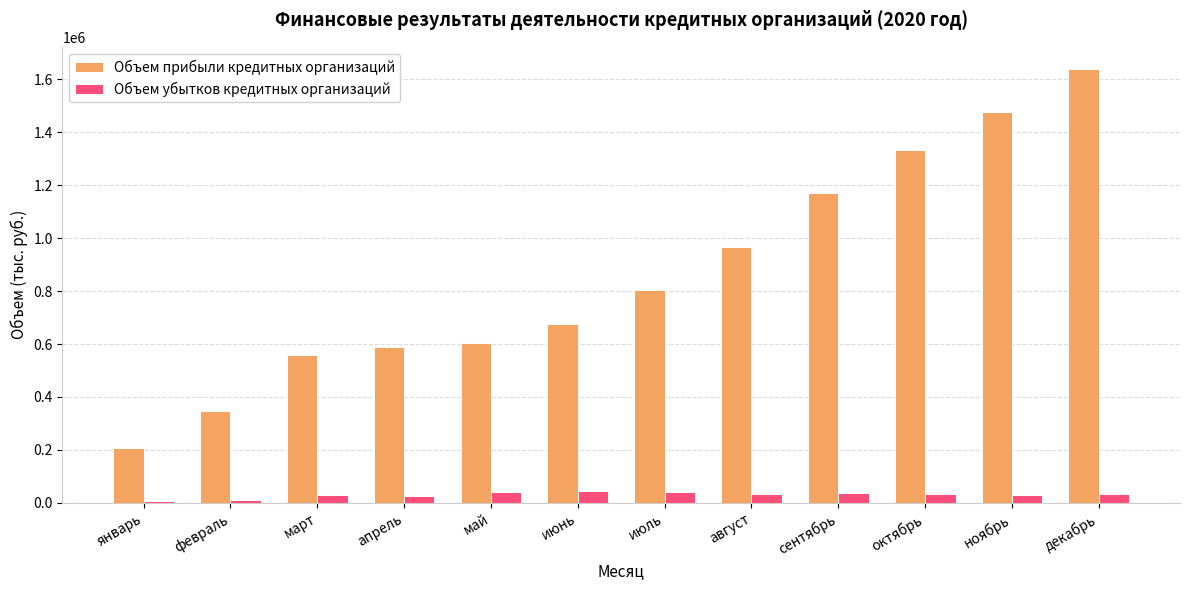

What is the label of the 4th bar from the left?

апрель